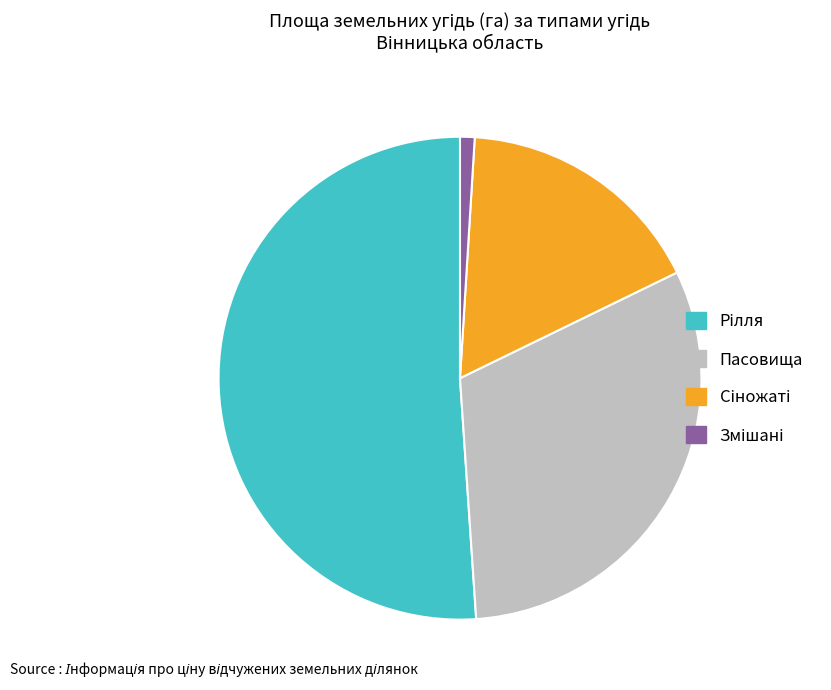

Does any single category account for the majority?

Yes